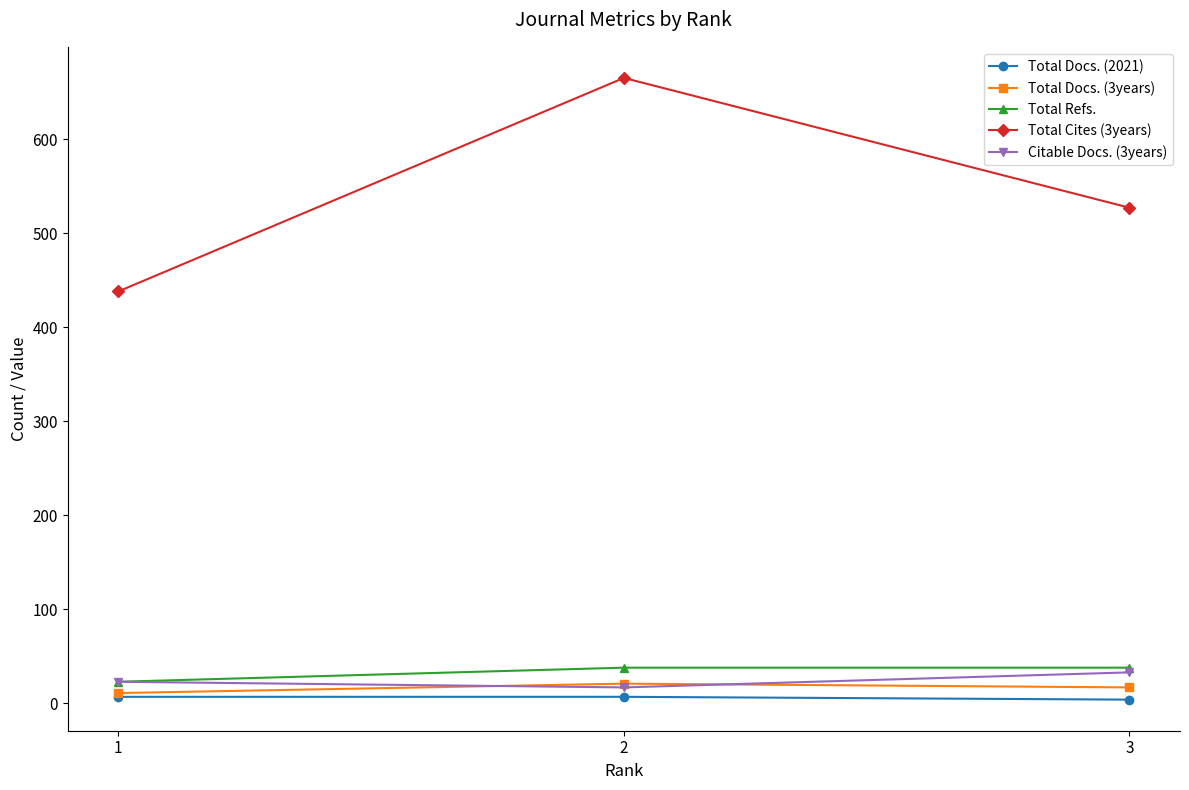

Which series has the largest range (max minus min)?

Total Cites (3years)